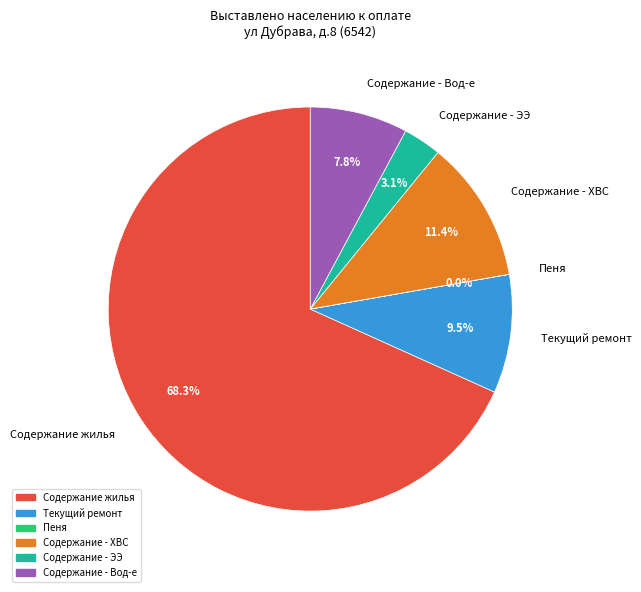

True or false: Содержание жилья accounts for 58% of the total.

False